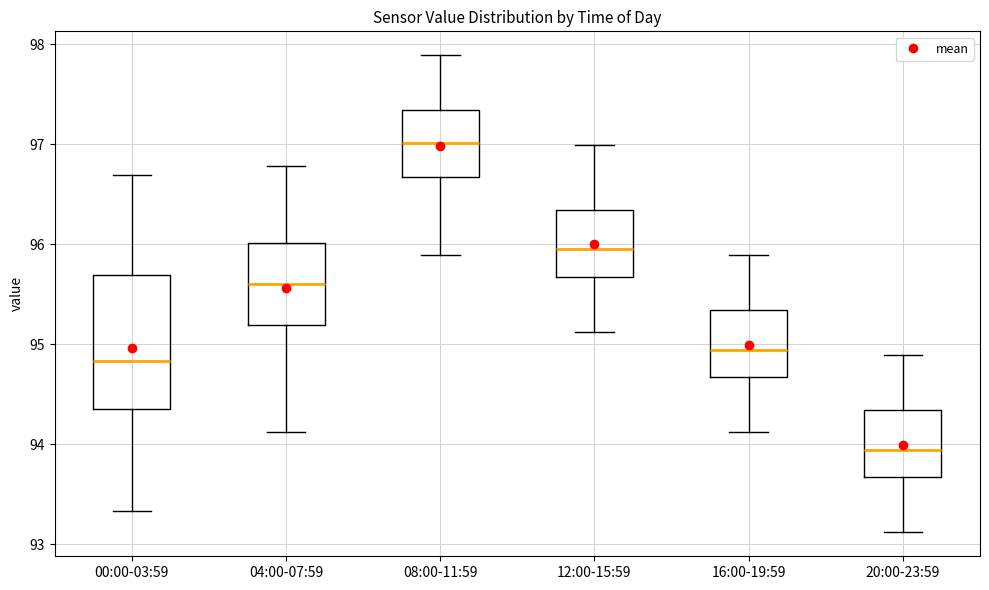

Which box is the tallest, from its lower edge to its upper edge?

00:00-03:59